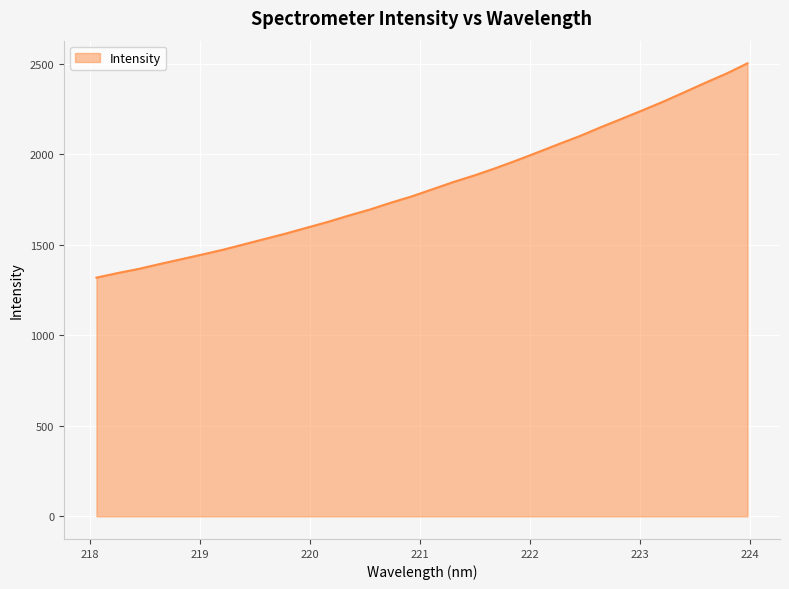

What is the smallest value displayed?

1318.8